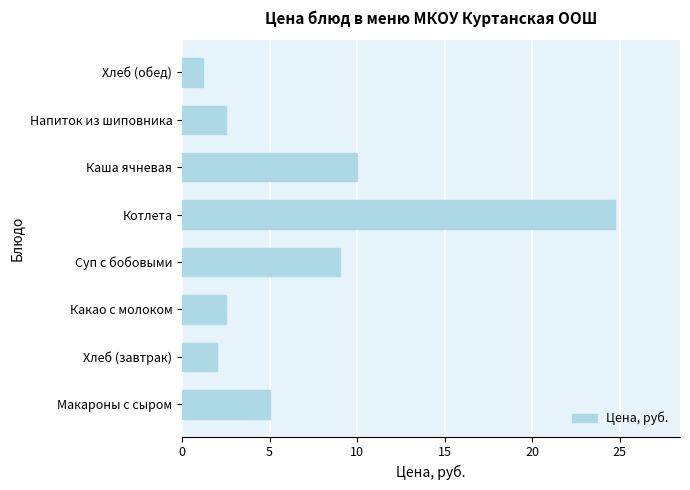

At which label is the value closest to 12?

Каша ячневая